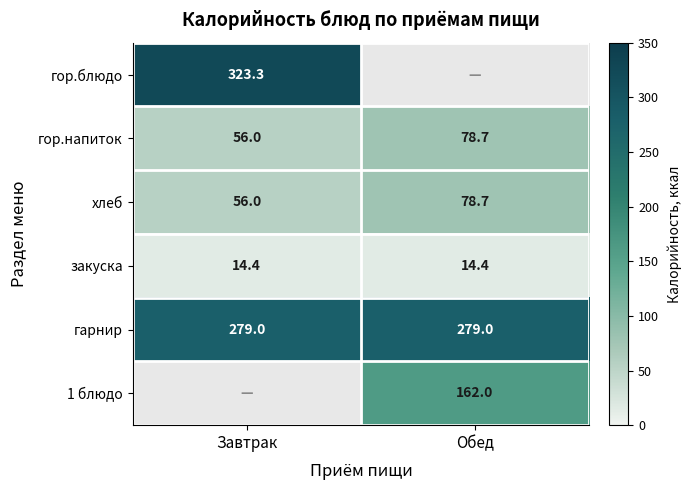

True or false: гор.блюдо has a value of 323.3 at Завтрак.

True